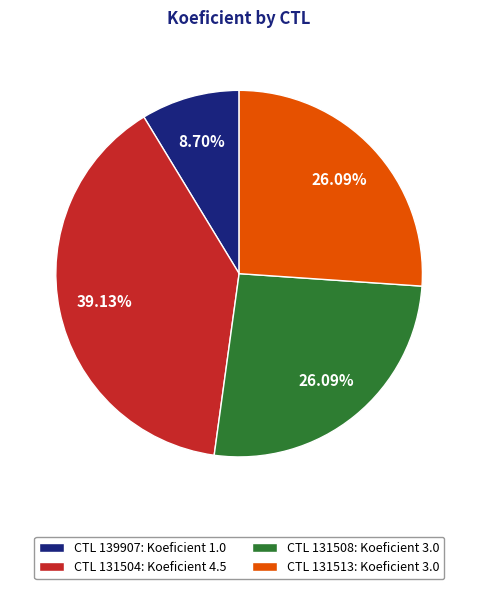

To the nearest percent, what is the difference between the largest and smallest slice percentages?

30%